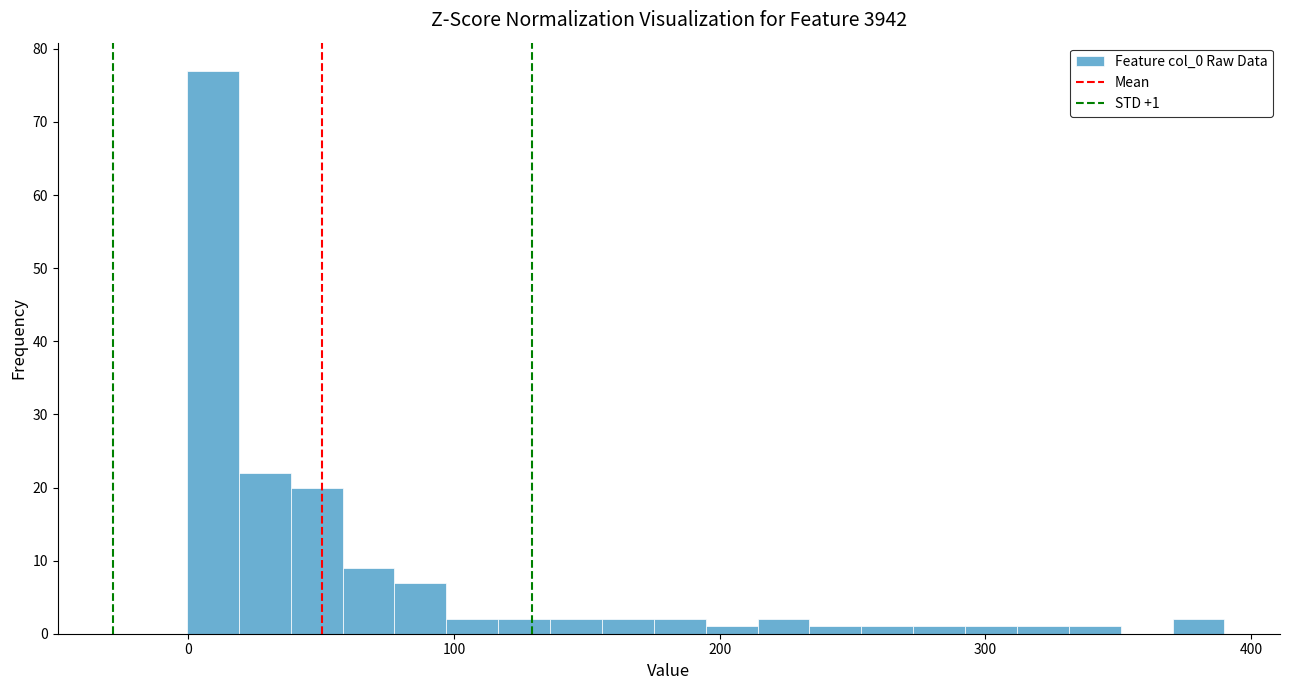

Around what value on the x-axis is the tallest bar? Give the approximate position of its centre, as read against the axis.

10